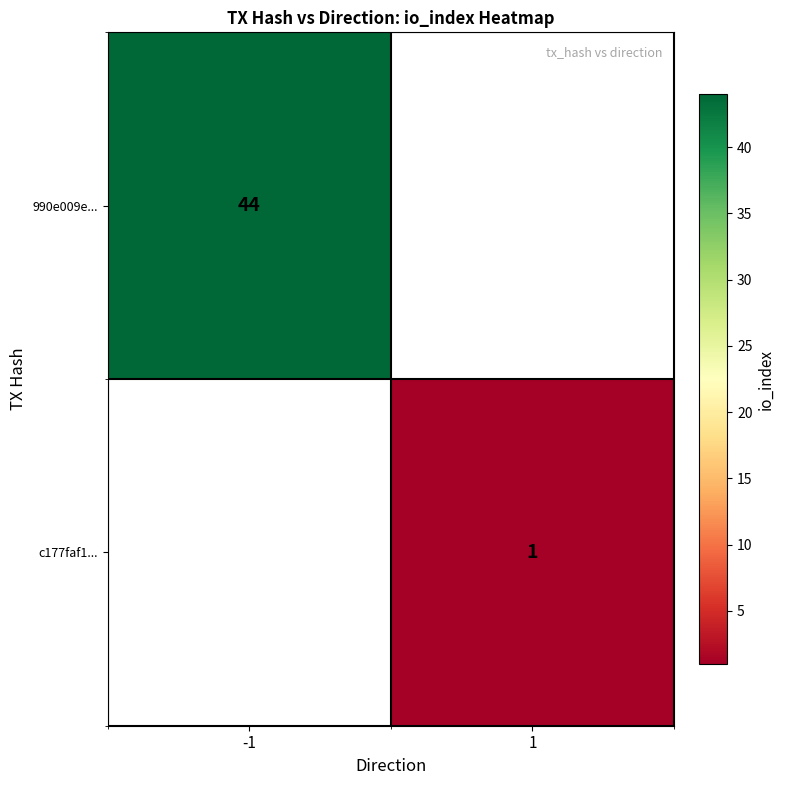

What is the minimum value shown in the chart?

1.0